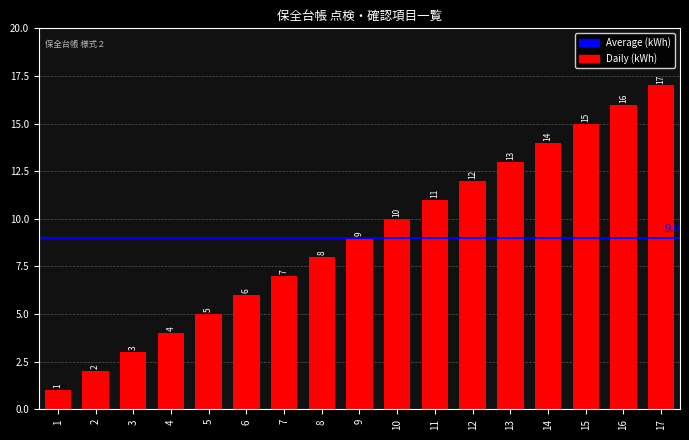

What is the maximum value shown in the chart?

17